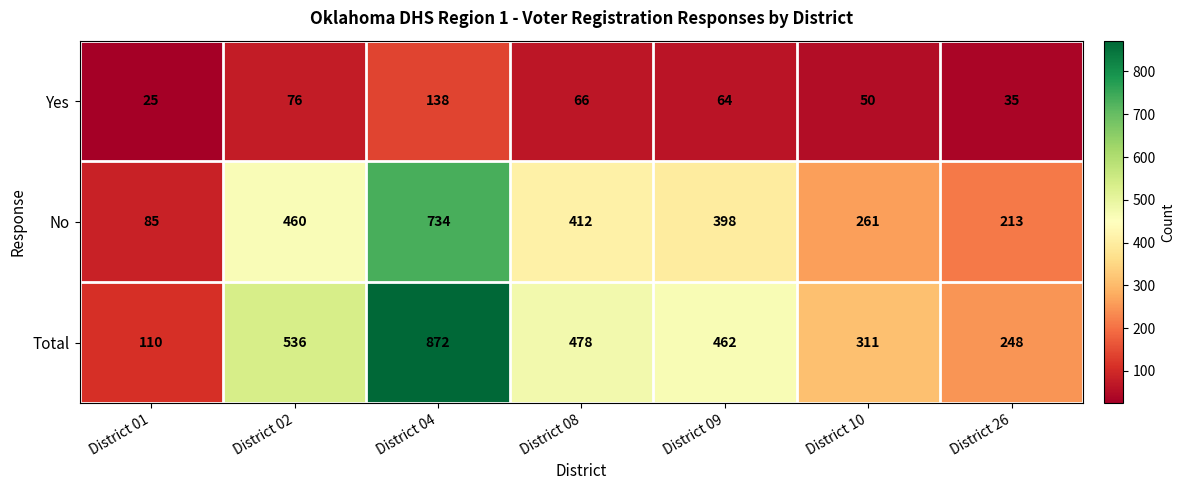

What is the difference between the Yes values at District 01 and District 02?

51